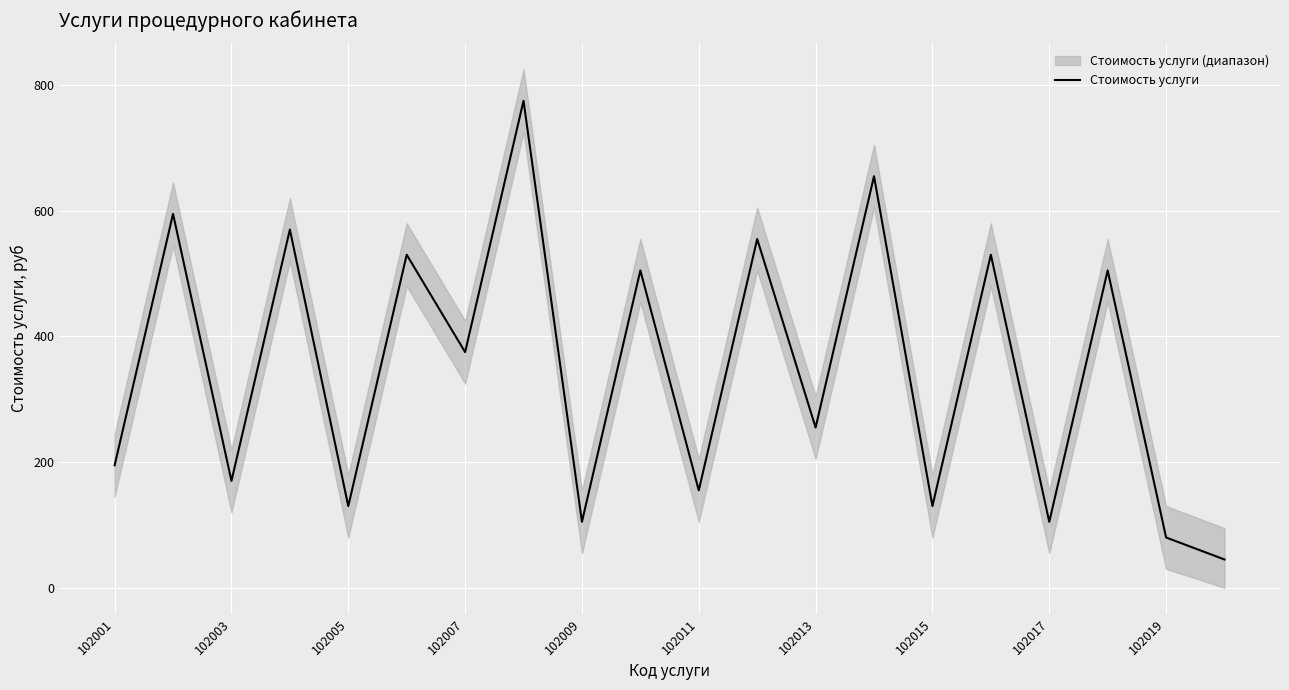

Is this an area chart (filled region under the line)?

No